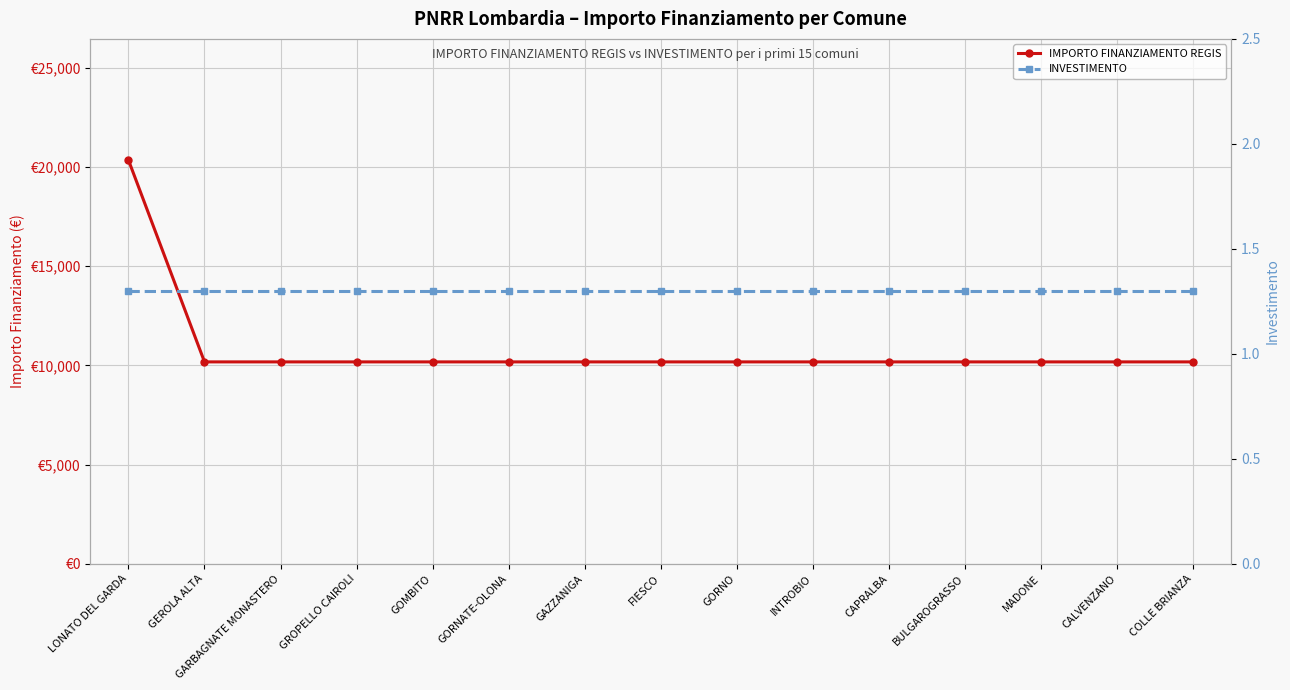

Reading left to right, what are all the values shown in this chart?

IMPORTO FINANZIAMENTO REGIS: LONATO DEL GARDA=20344.0	GEROLA ALTA=10172.0	GARBAGNATE MONASTERO=10172.0	GROPELLO CAIROLI=10172.0	GOMBITO=10172.0	GORNATE-OLONA=10172.0	GAZZANIGA=10172.0	FIESCO=10172.0	GORNO=10172.0	INTROBIO=10172.0	CAPRALBA=10172.0	BULGAROGRASSO=10172.0	MADONE=10172.0	CALVENZANO=10172.0	COLLE BRIANZA=10172.0
INVESTIMENTO: LONATO DEL GARDA=1.3	GEROLA ALTA=1.3	GARBAGNATE MONASTERO=1.3	GROPELLO CAIROLI=1.3	GOMBITO=1.3	GORNATE-OLONA=1.3	GAZZANIGA=1.3	FIESCO=1.3	GORNO=1.3	INTROBIO=1.3	CAPRALBA=1.3	BULGAROGRASSO=1.3	MADONE=1.3	CALVENZANO=1.3	COLLE BRIANZA=1.3